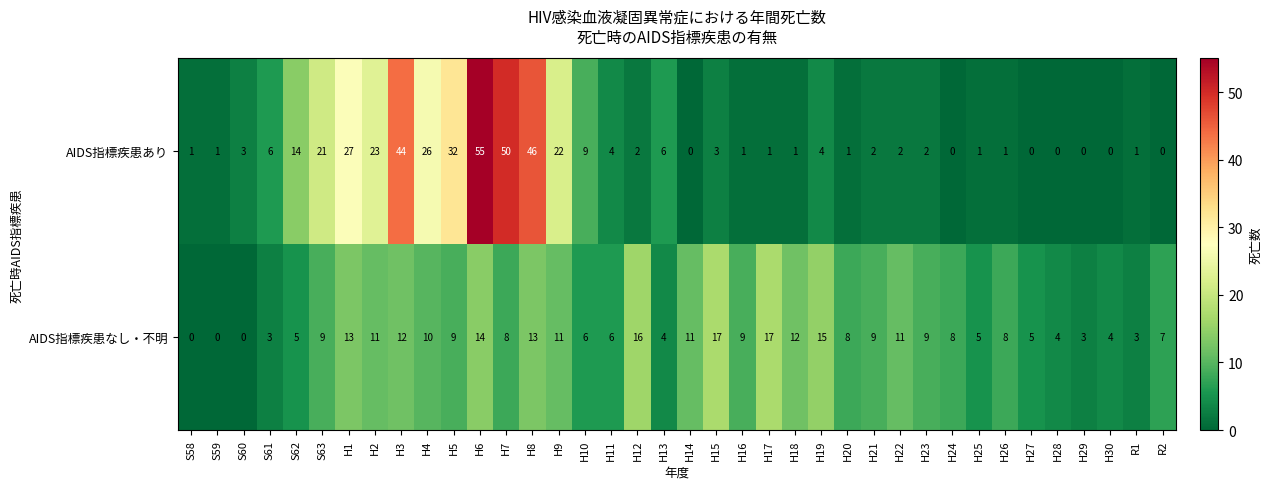

Which category has the highest value in the AIDS指標疾患あり series?

H6